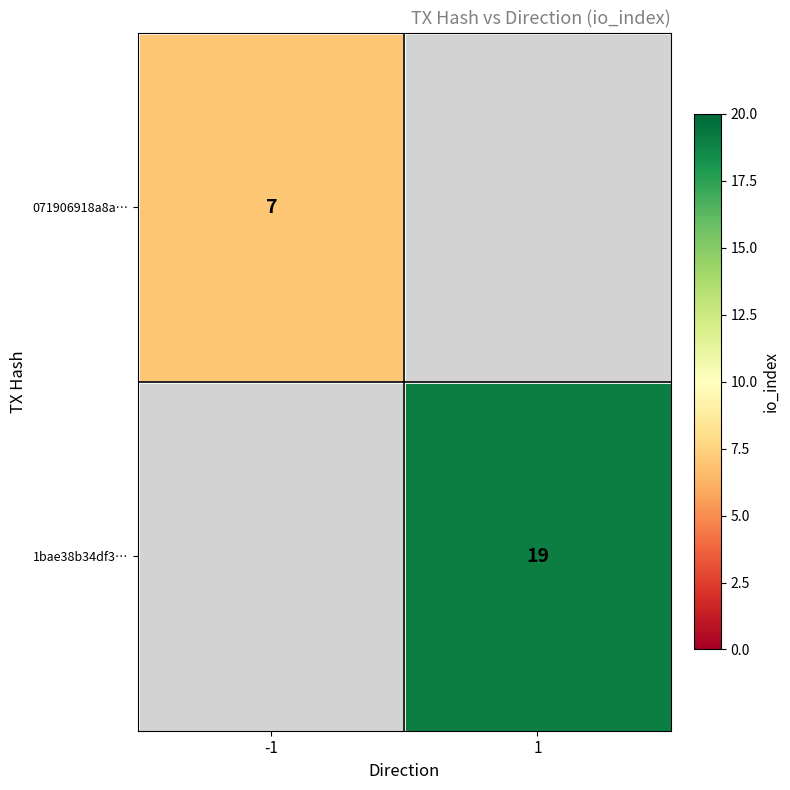

The 071906918a8a… series shows 3 at -1. True or false?

False